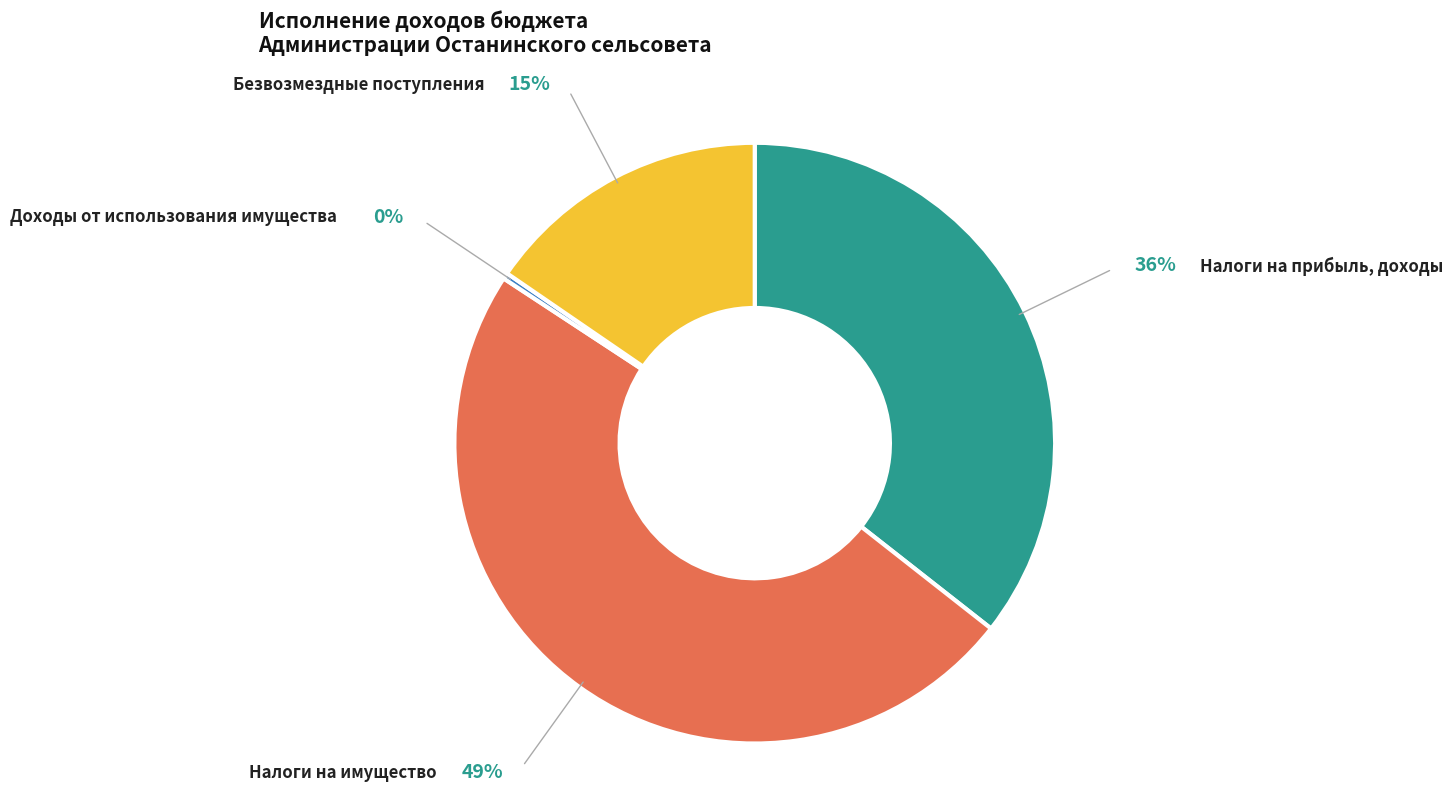

Rank the categories by value from lowest to highest.

Доходы от использования имущества, Безвозмездные поступления, Налоги на прибыль, доходы, Налоги на имущество